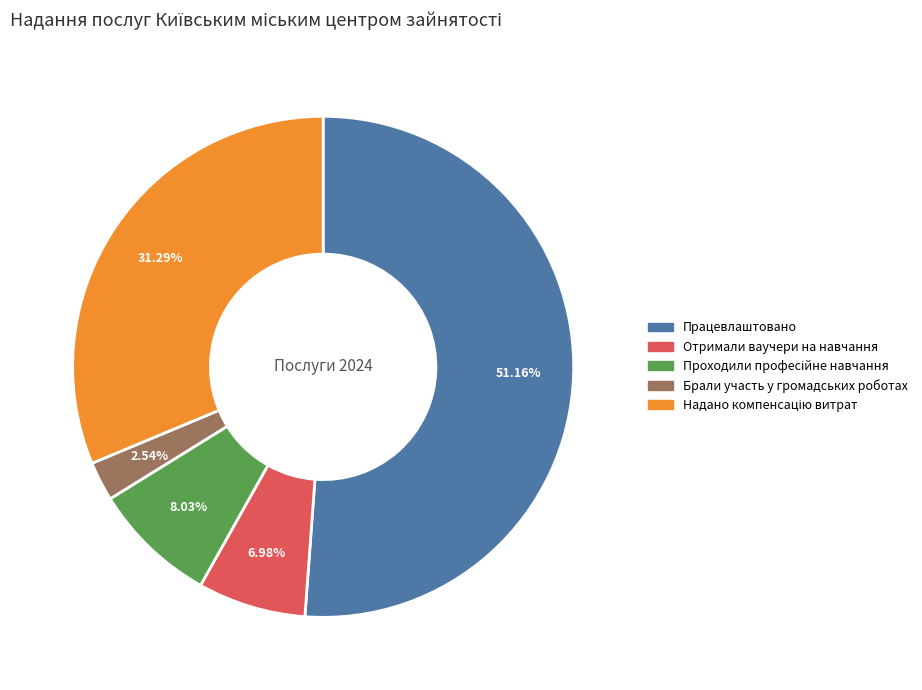

Does Брали участь у громадських роботах account for over 50% of the chart?

No